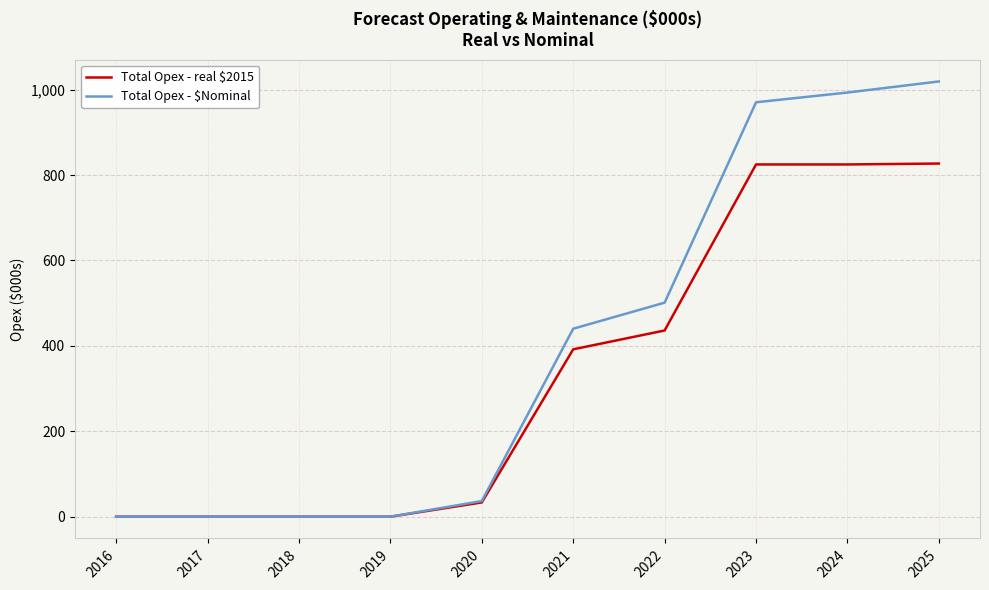

Which series has the largest total across all categories?

Total Opex - $Nominal